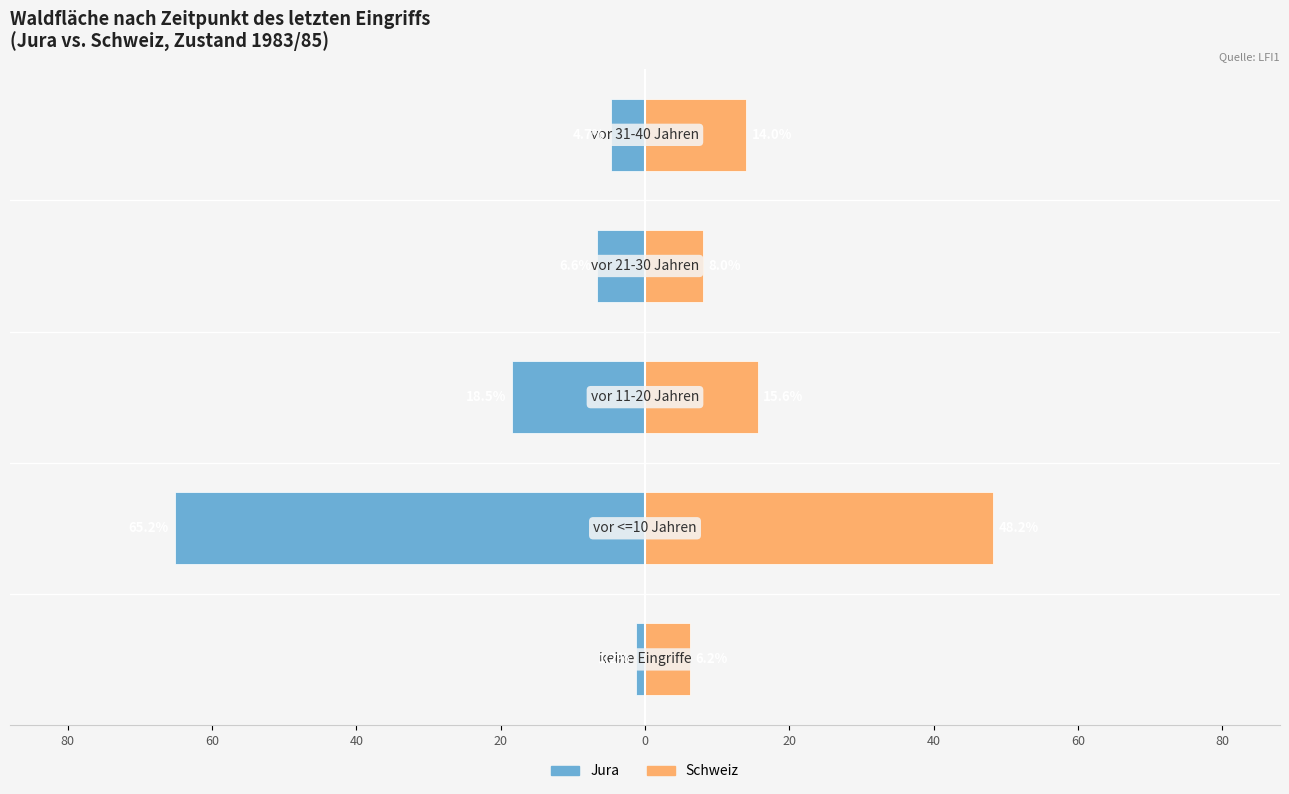

What is the difference between the highest and lowest values at 60?

113.4